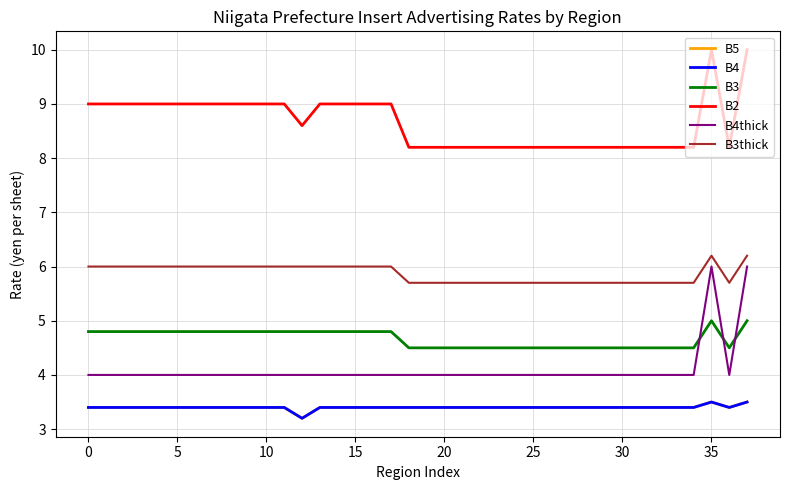

Is this an area chart (filled region under the line)?

No